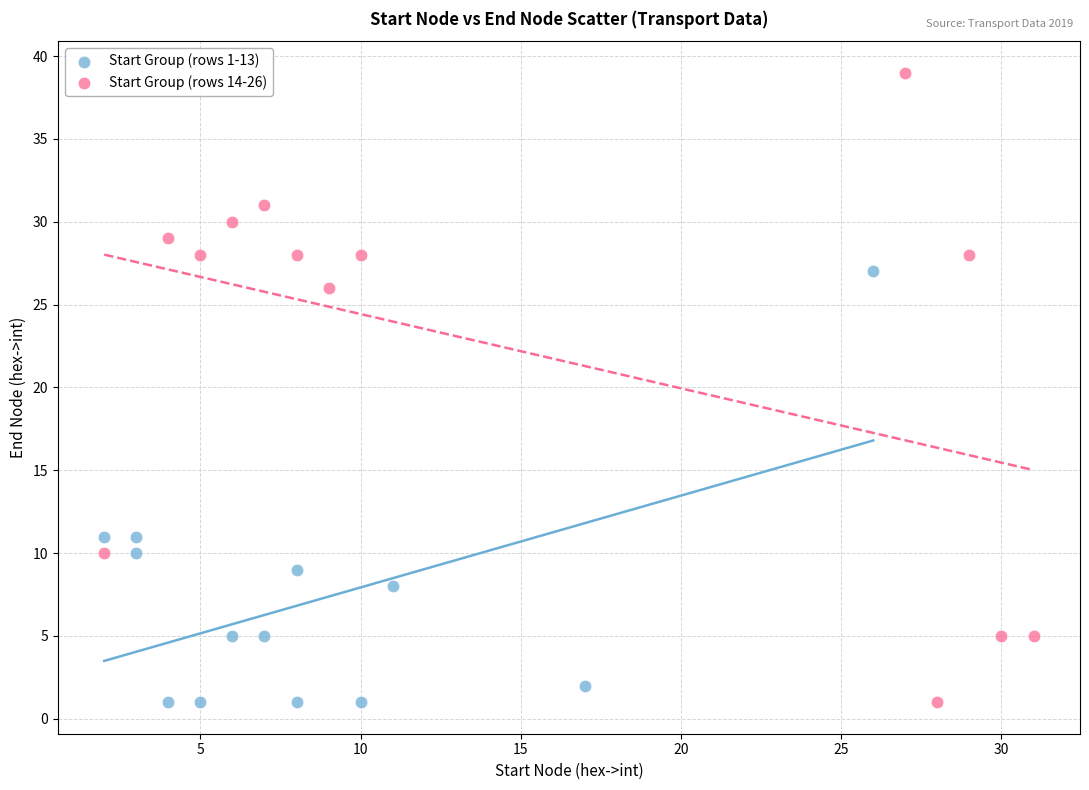

Which series has the widest spread of Y values?

Start Group (rows 14-26)